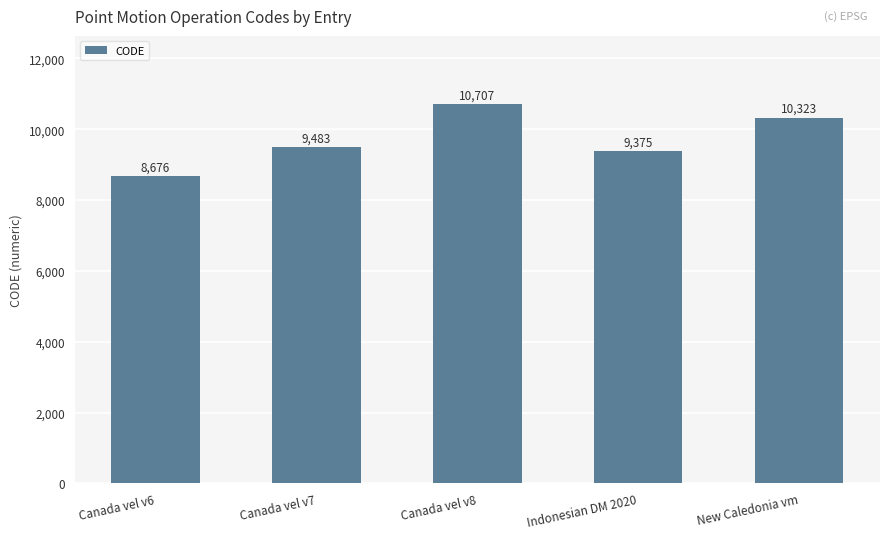

What is the greatest value displayed?

10707